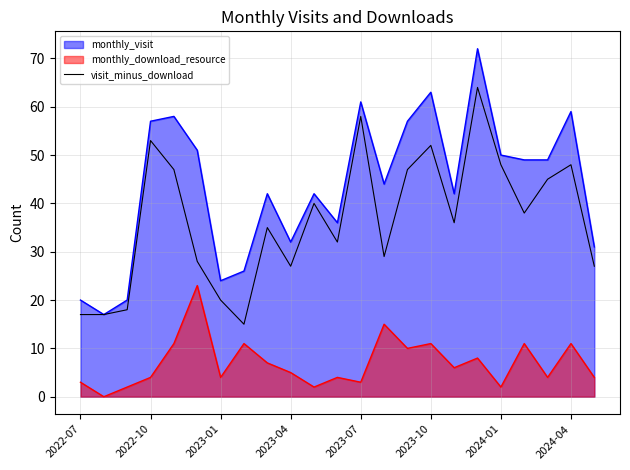

What is the approximate value of visit_minus_download at 2024-04?

48